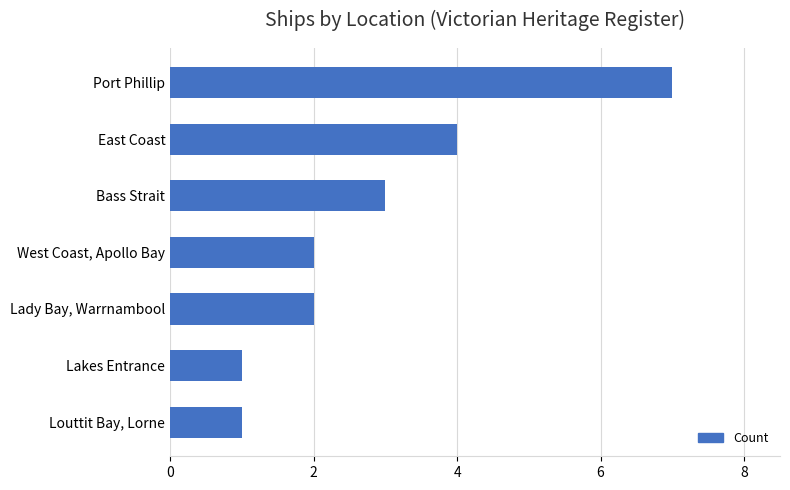

The value at East Coast is 6. True or false?

False